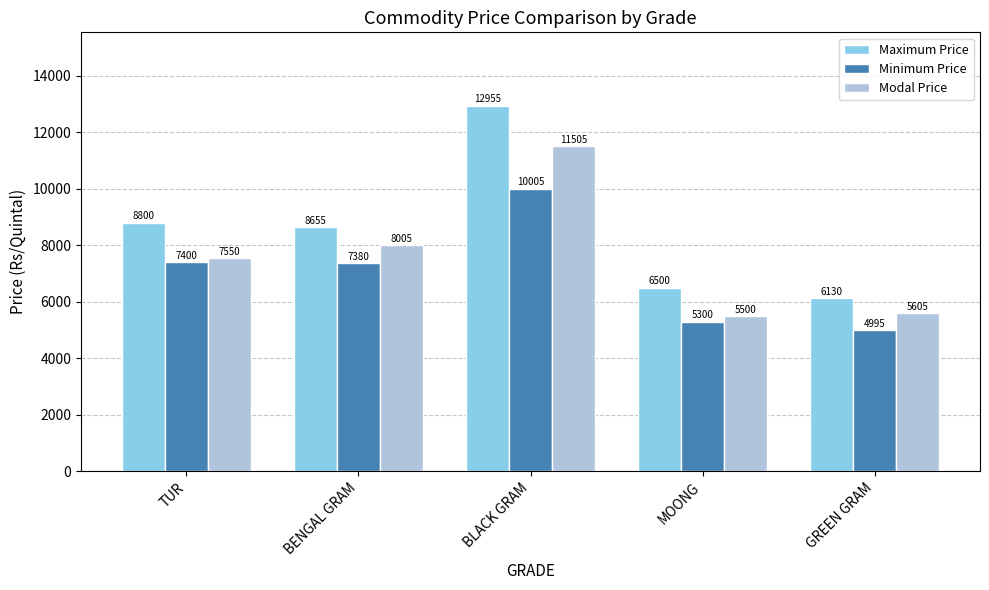

Which series has the widest spread of values?

Maximum Price